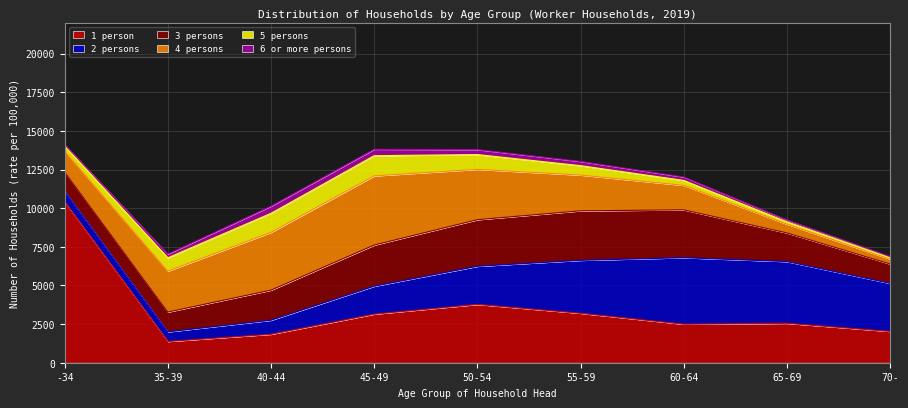

Reading left to right, list all the values displayed in this chart.

1 person: 10403	1377	1842	3144	3773	3199	2493	2551	2026
2 persons: 686	620	908	1807	2466	3426	4301	3993	3108
3 persons: 1253	1282	1946	2662	3015	3202	3098	1853	1254
4 persons: 1348	2650	3739	4475	3257	2313	1584	567	316
5 persons: 332	859	1231	1307	956	609	319	150	88
6 or more persons: 94	238	459	413	319	272	218	122	80